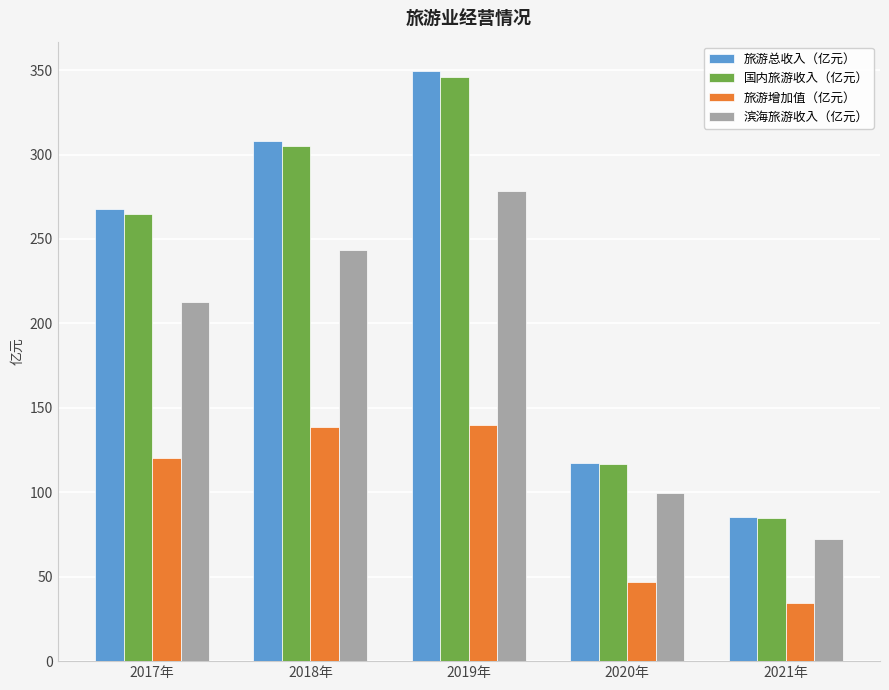

Read the 旅游增加值（亿元） value at 2017年.

120.4